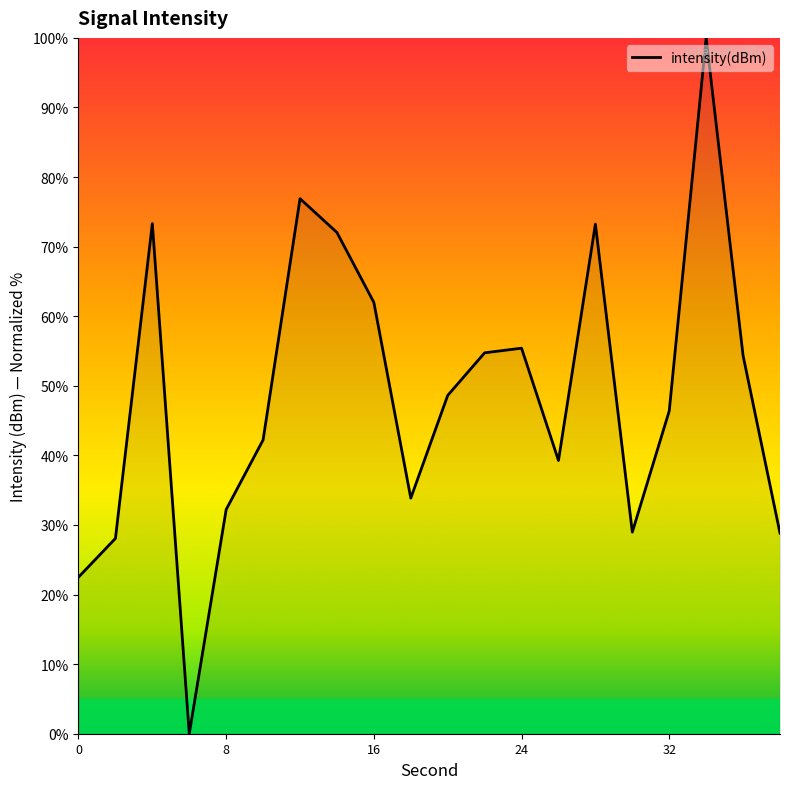

What is the maximum value shown in the chart?

100.0